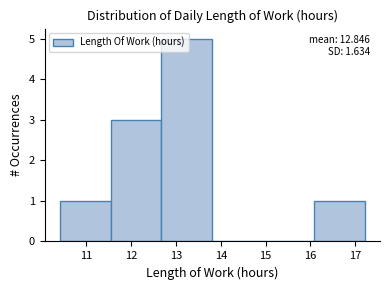

Over which range of the x-axis is the bar tallest?

12.7 to 13.8